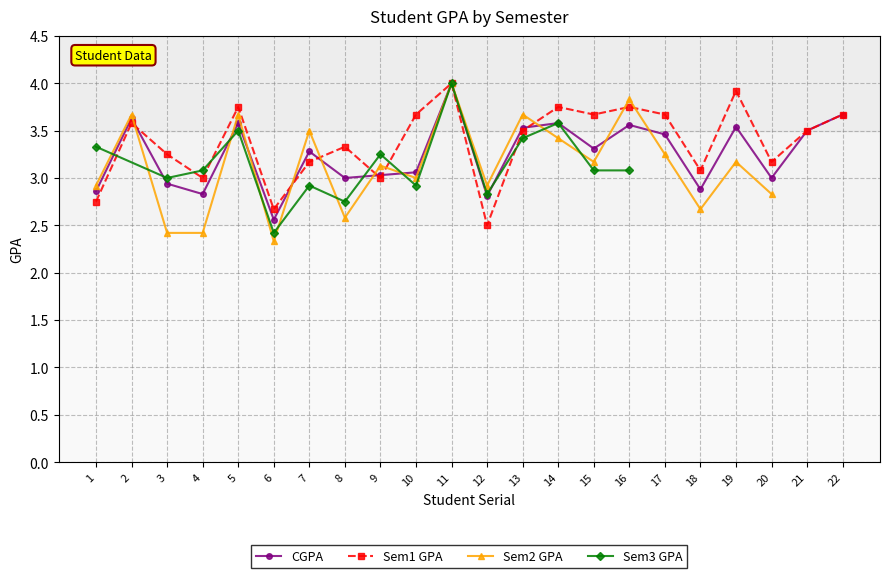

What is the sum of all CGPA values?

71.6